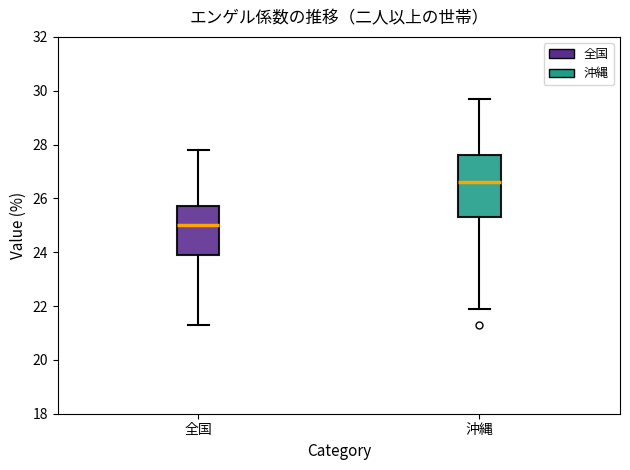

Which box's median line is the lowest?

全国